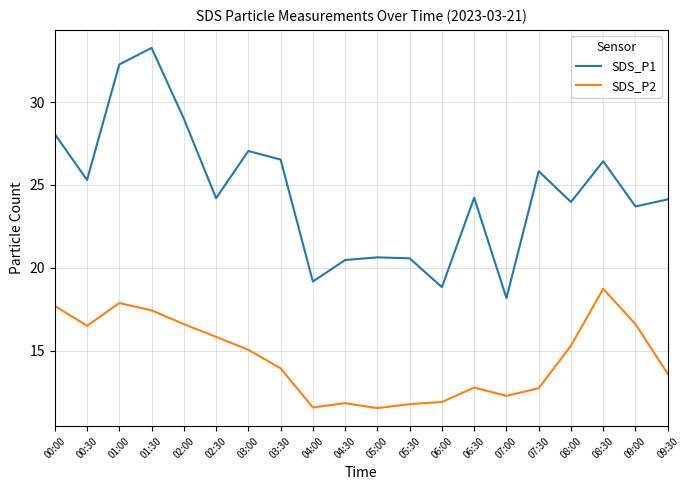

What is the maximum value shown in the chart?

33.3